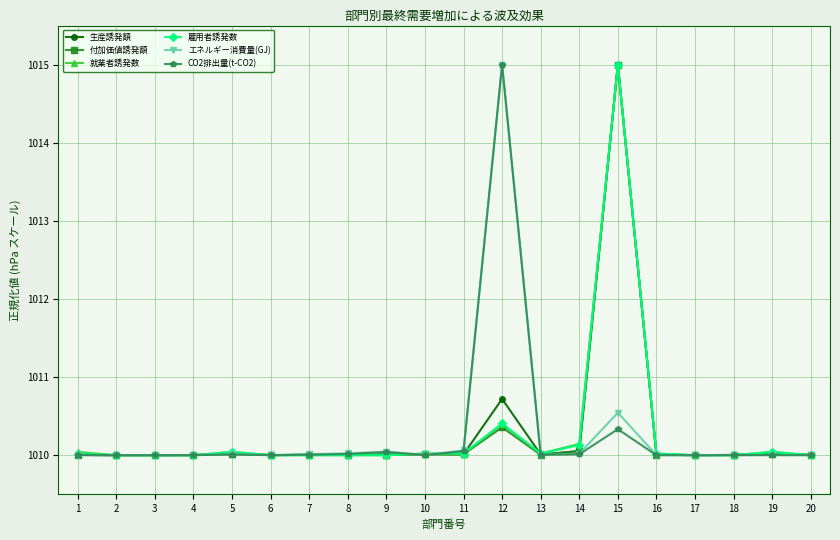

At which category is the sum across all series the highest?

15